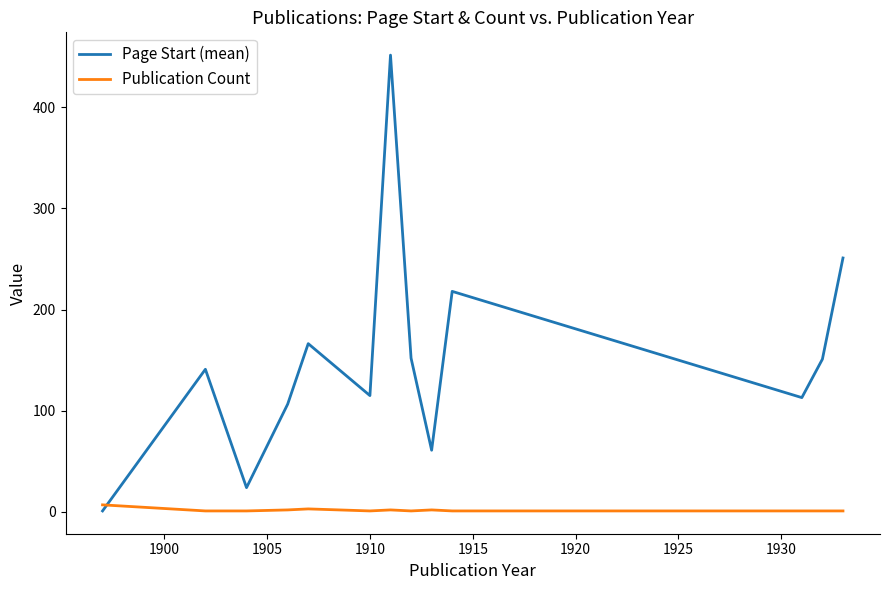

What is the greatest value displayed?

451.5